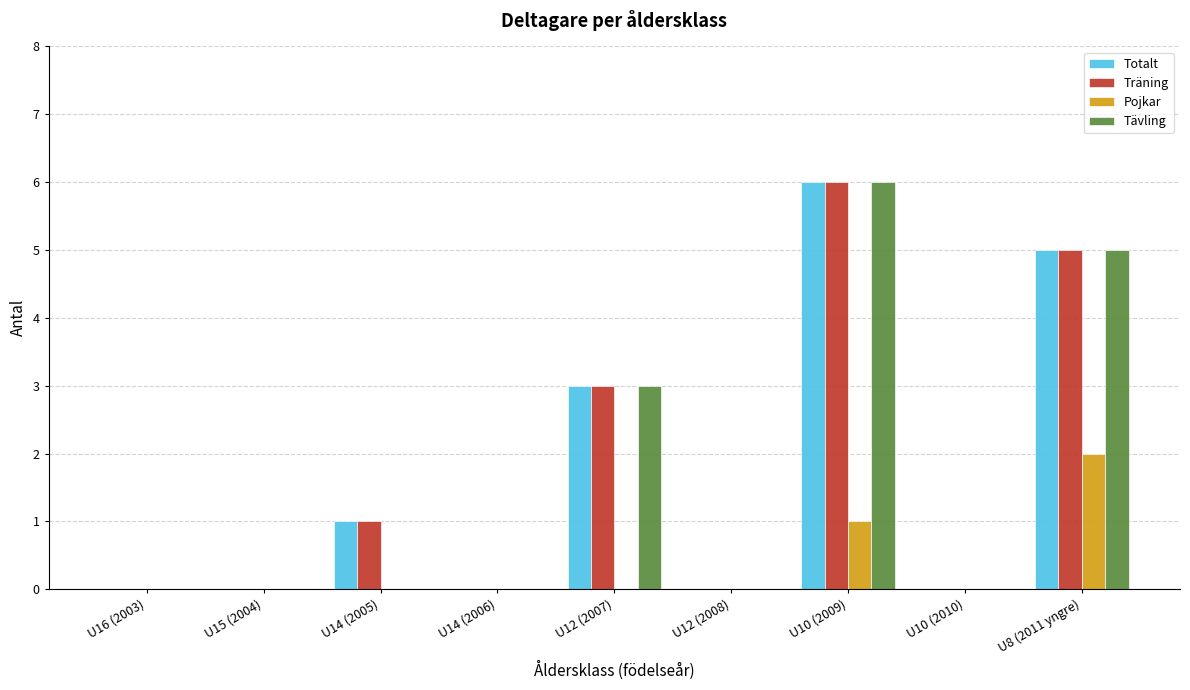

At which category is the sum across all series the highest?

U10 (2009)